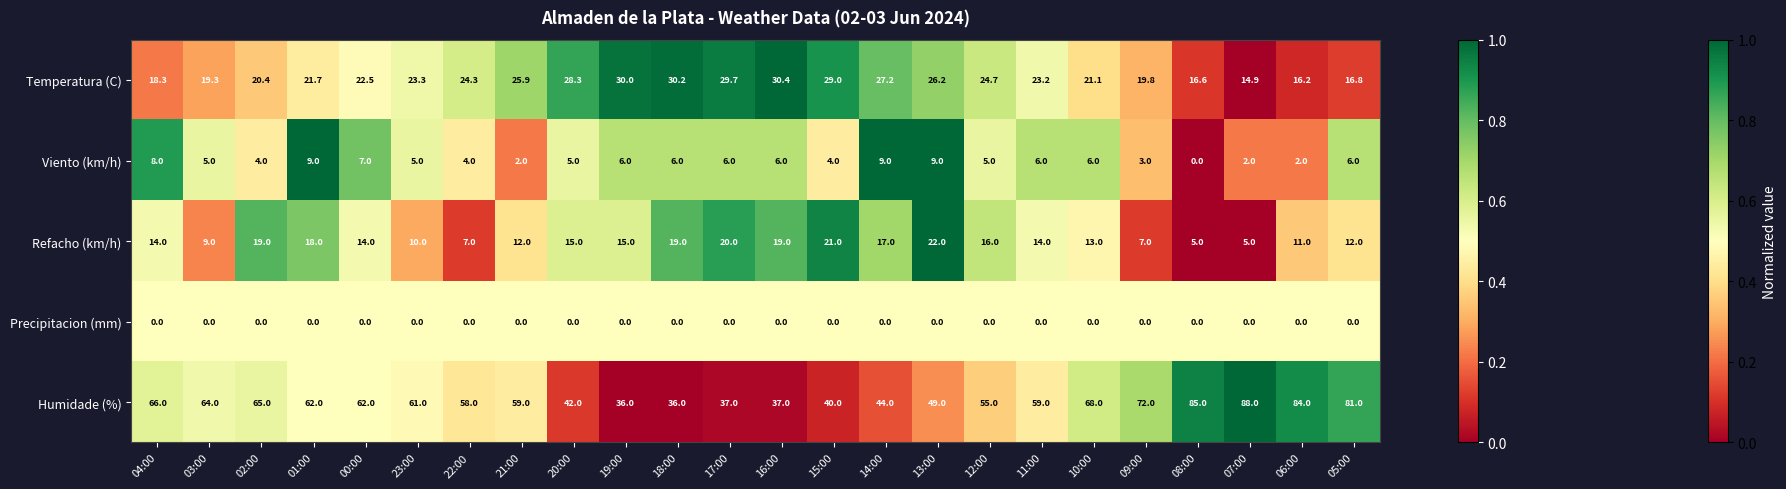

The value of Humidade (%) at 11:00 is 59.0. True or false?

True